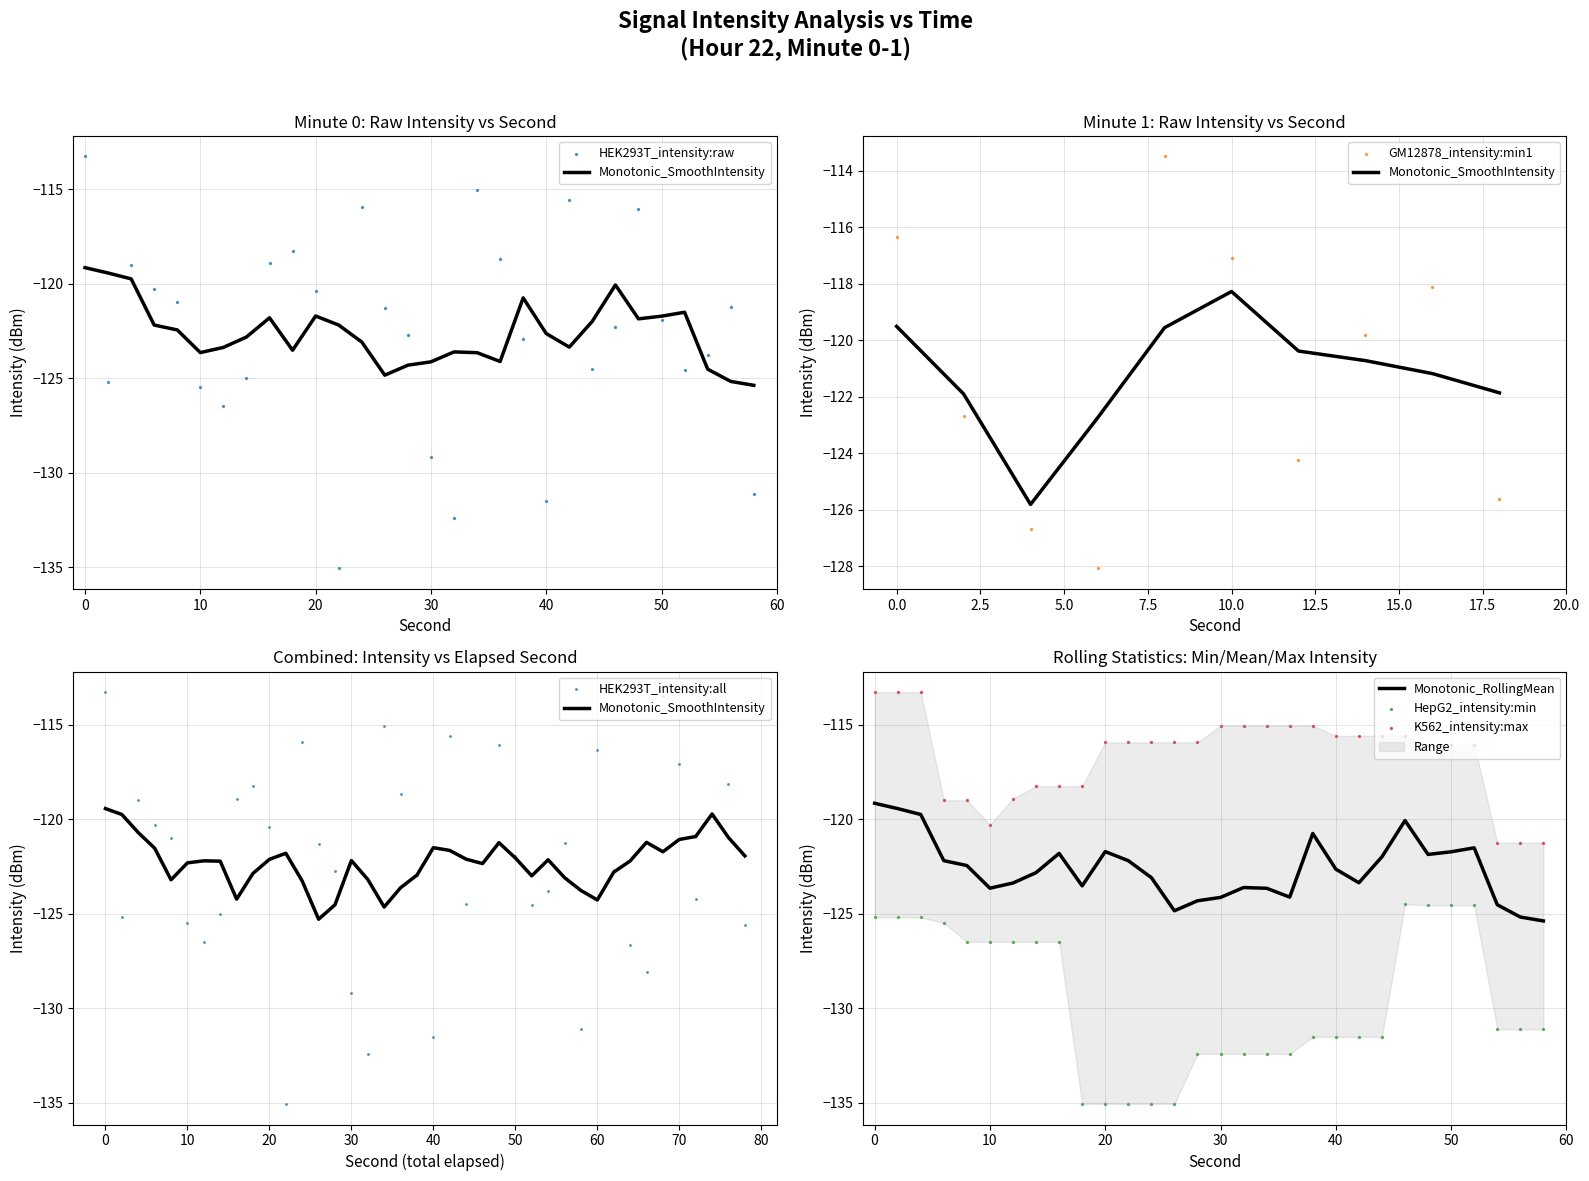

Which series contains the highest Y value?

intensity_max